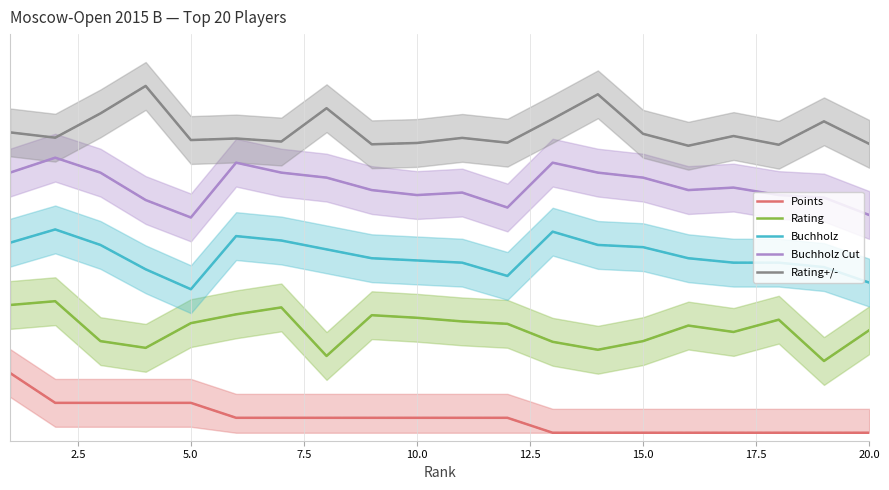

True or false: Buchholz Cut has more than 0 interior local peaks.

True